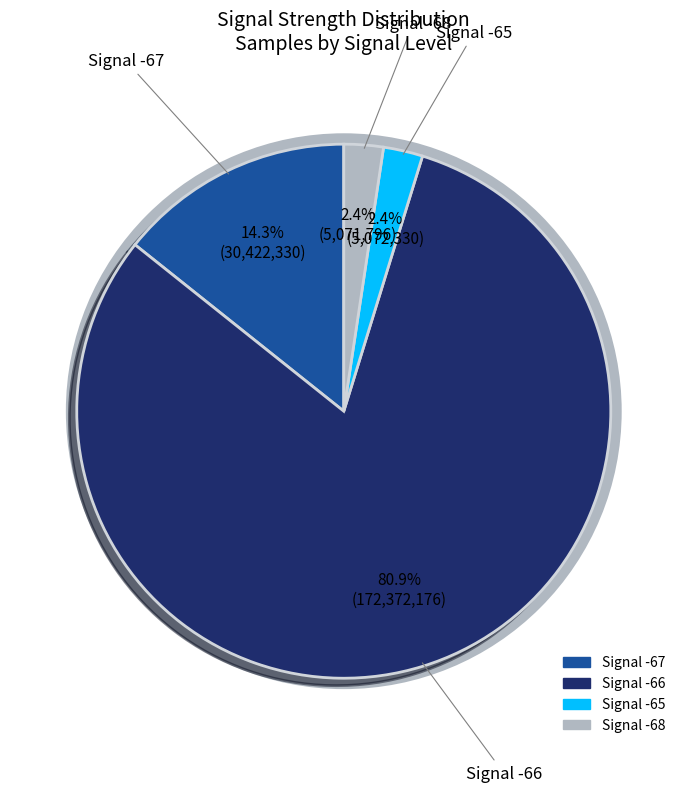

Count the number of slices in the pie.

4